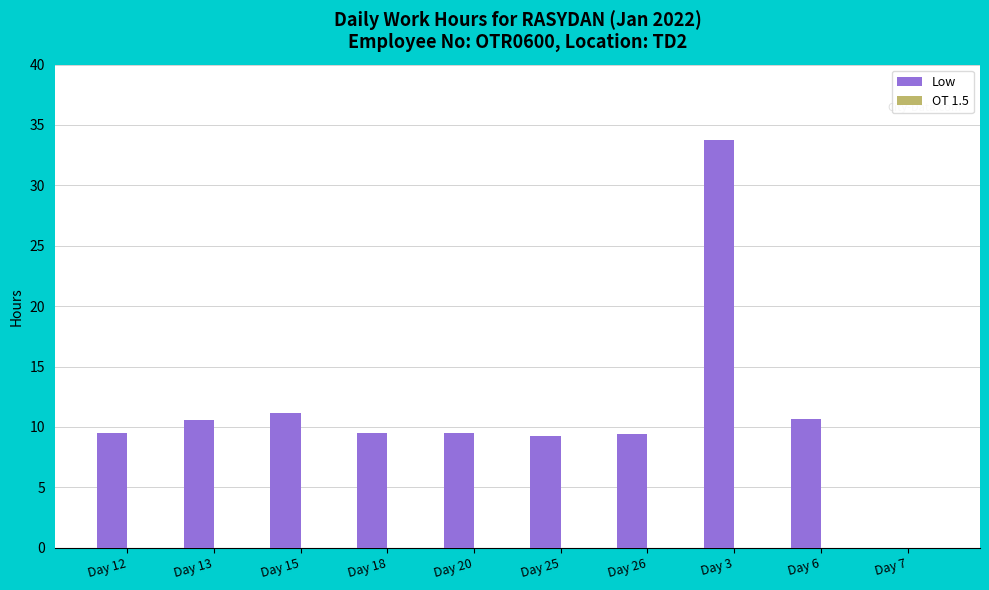

What is the sum of all values?

113.2